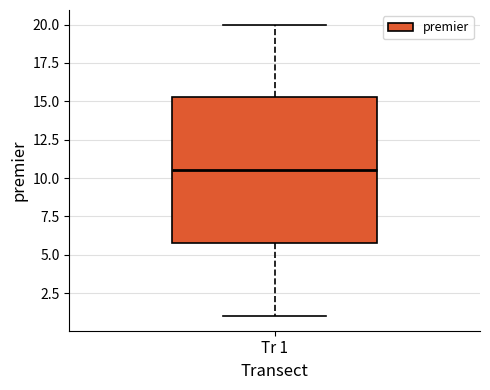

Read this box plot against the y-axis: the position of the median line, the range covered by the box, and the ends of both whiskers. The values are not printed on the chart, so give them approximately, as read against the axis.

median 10.5, box 6.0 to 15.5, whiskers 1.0 to 20.0